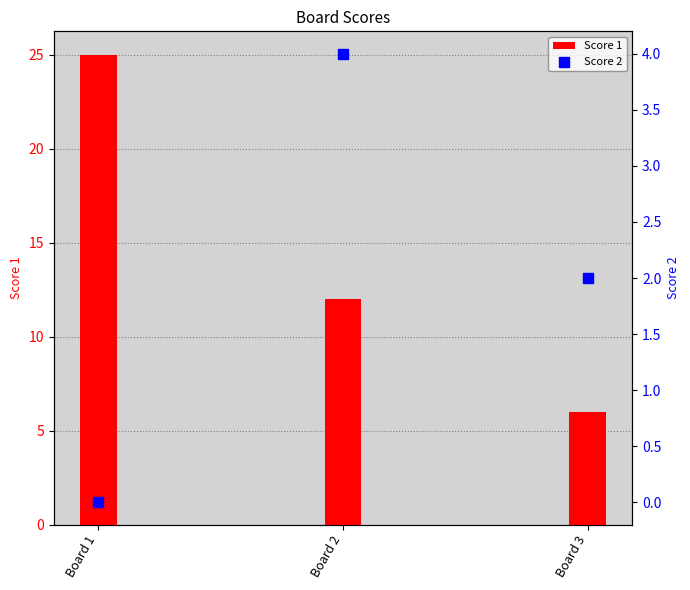

At how many categories does at least one series exceed 10?

2